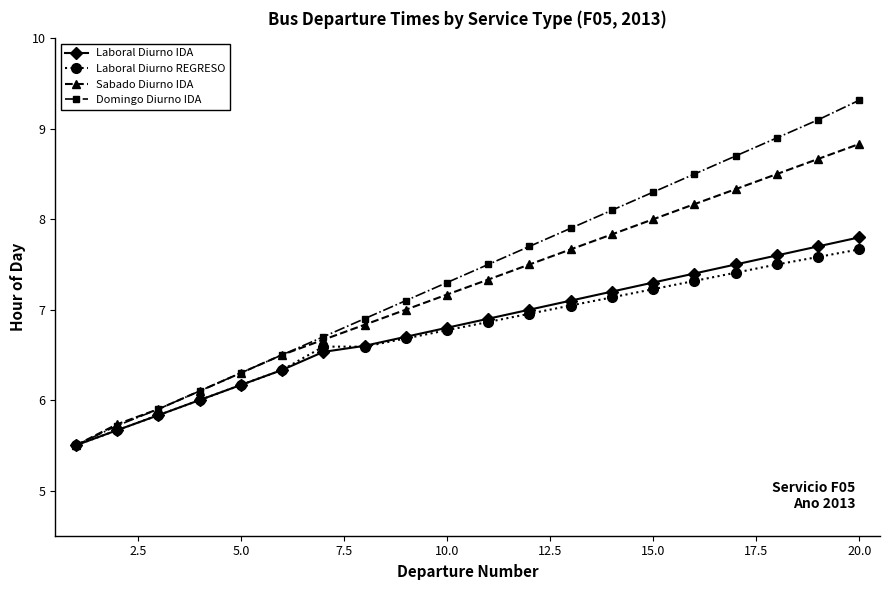

Reading right to left, what are all the values shown in this chart?

Laboral Diurno IDA: 7.8	7.7	7.6	7.5	7.4	7.3	7.2	7.1	7.0	6.9	6.8	6.7	6.6	6.5	6.3	6.2	6.0	5.8	5.7	5.5
Laboral Diurno REGRESO: 7.7	7.6	7.5	7.4	7.3	7.2	7.1	7.0	7.0	6.9	6.8	6.7	6.6	6.6	6.3	6.2	6.0	5.8	5.7	5.5
Sabado Diurno IDA: 8.8	8.7	8.5	8.3	8.2	8.0	7.8	7.7	7.5	7.3	7.2	7.0	6.8	6.7	6.5	6.3	6.1	5.9	5.7	5.5
Domingo Diurno IDA: 9.3	9.1	8.9	8.7	8.5	8.3	8.1	7.9	7.7	7.5	7.3	7.1	6.9	6.7	6.5	6.3	6.1	5.9	5.7	5.5